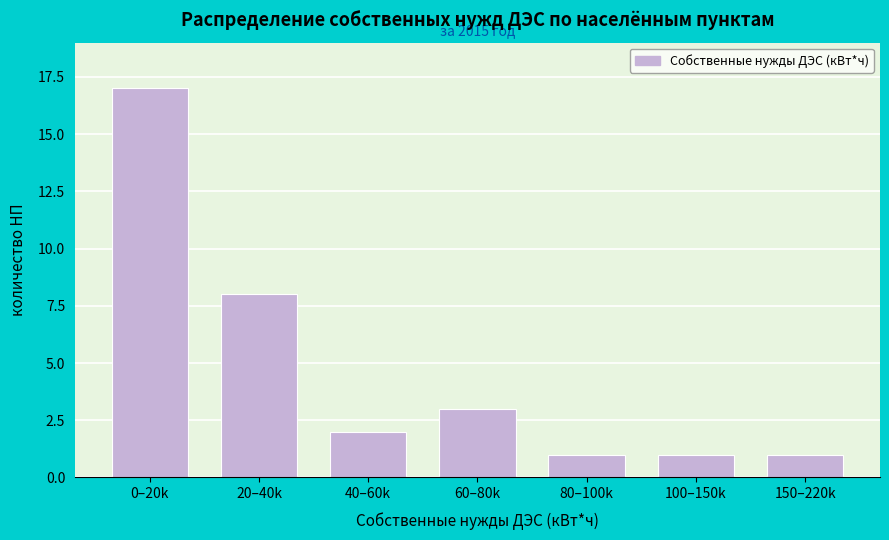

Reading right to left, list all the values displayed in this chart.

150–220k=1	100–150k=1	80–100k=1	60–80k=3	40–60k=2	20–40k=8	0–20k=17